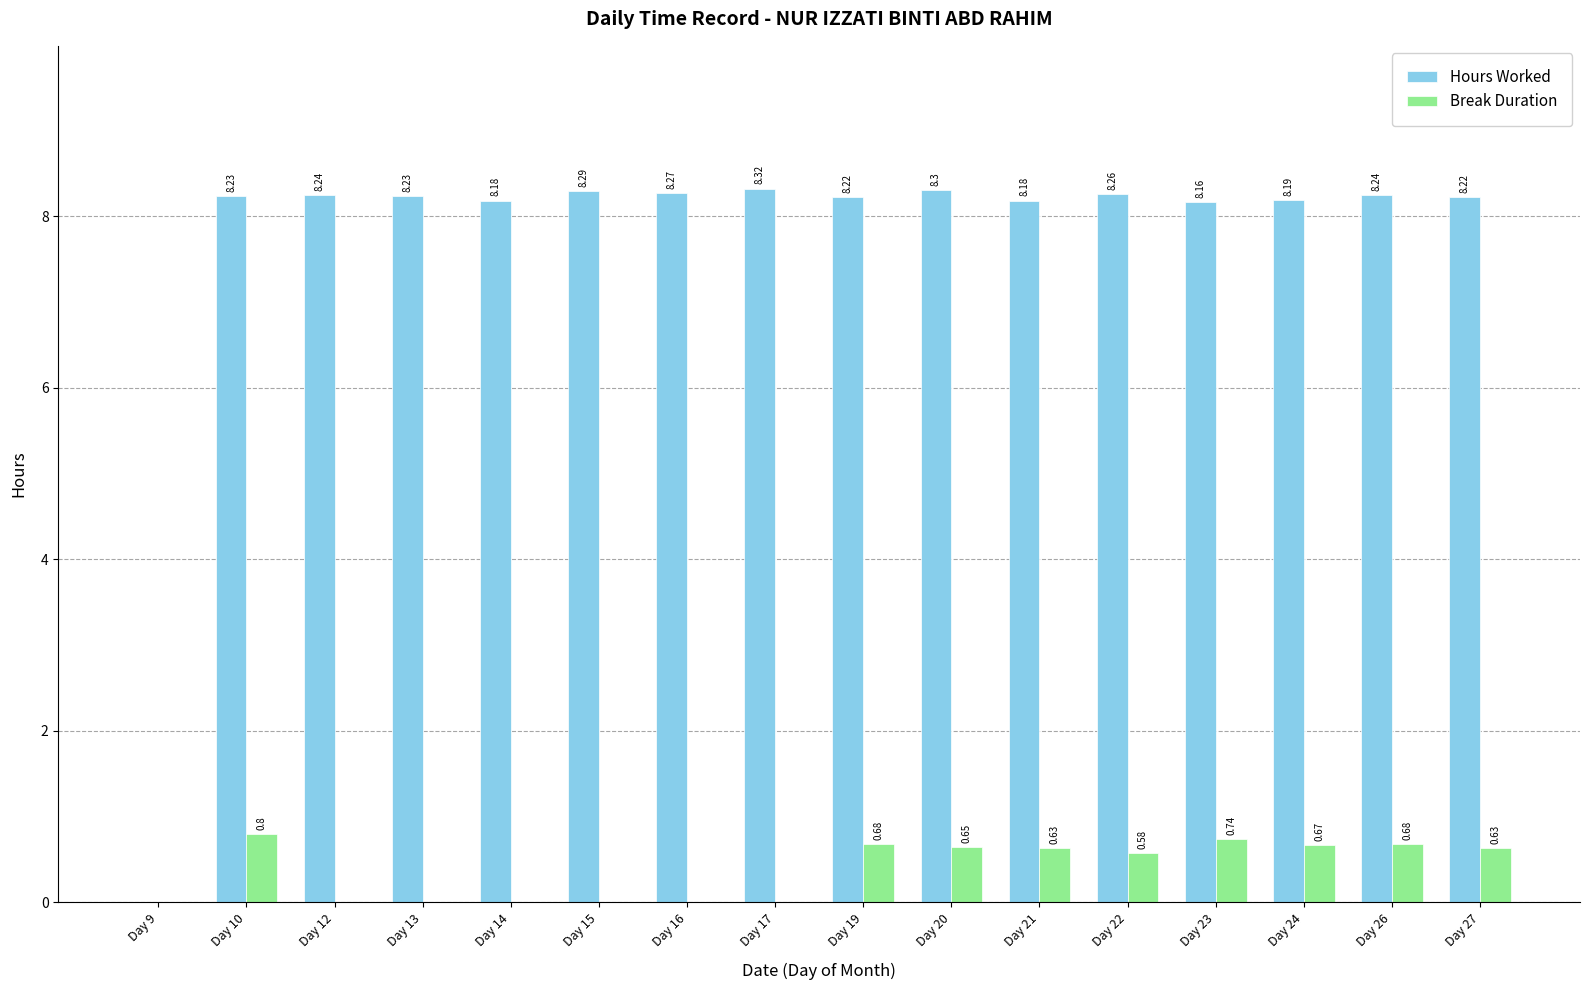

What is the total value across all series at Day 10?

9.0